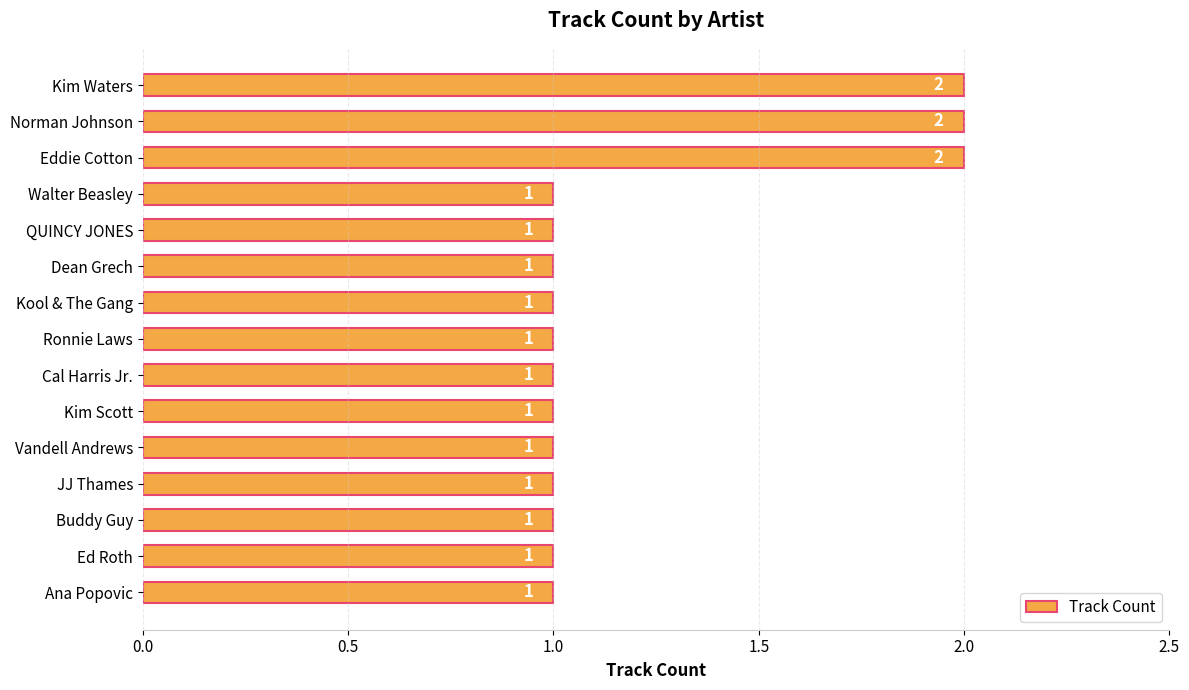

Approximately how many times larger is the value at Ana Popovic compared to Vandell Andrews?

1.0